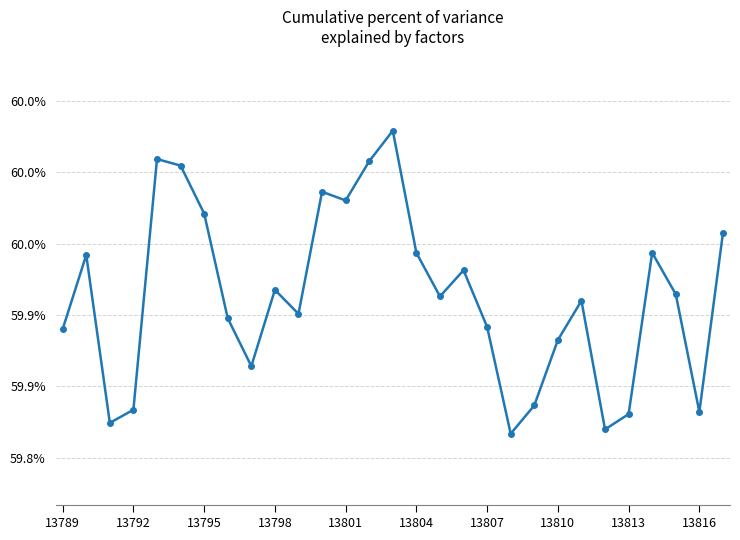

Does the chart display data point markers on the line(s)?

Yes